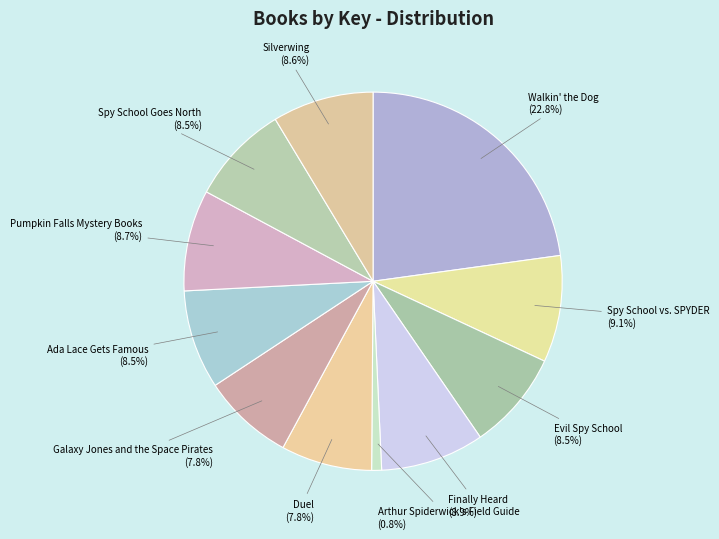

Count the number of slices in the pie.

11